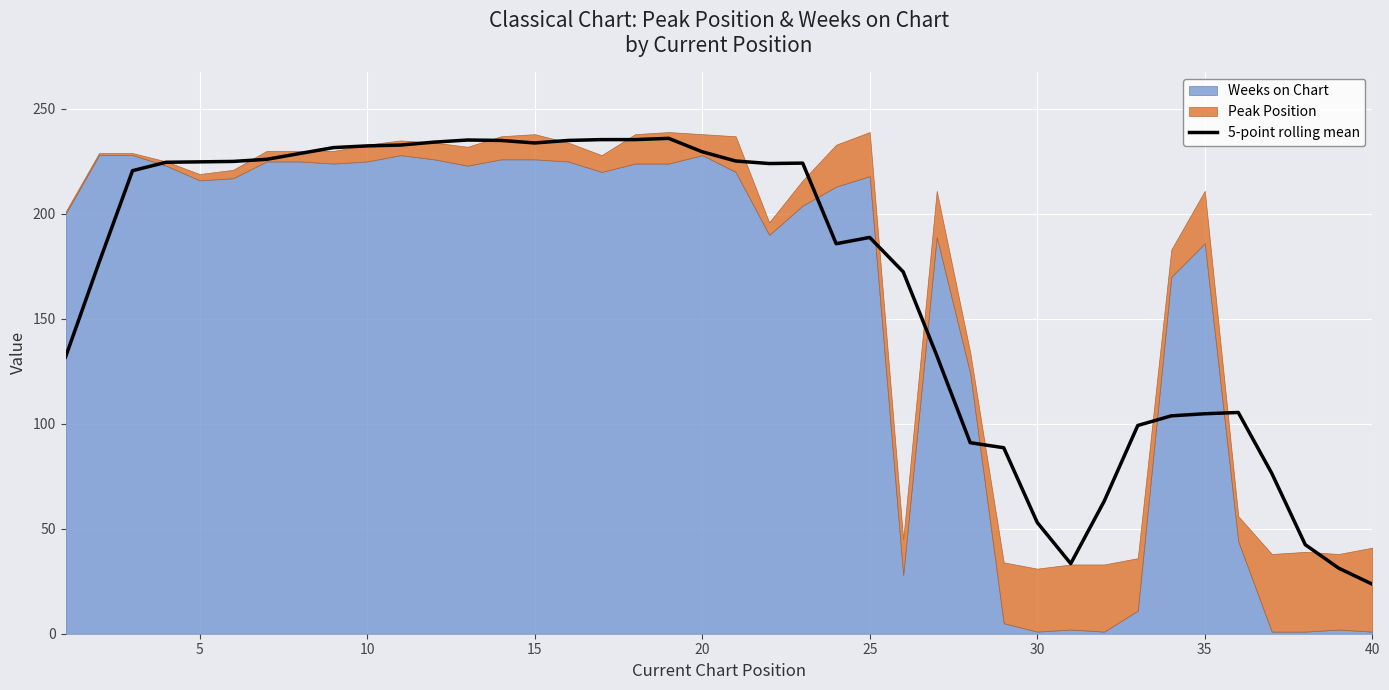

What is the minimum value for 5-point rolling mean?

23.6